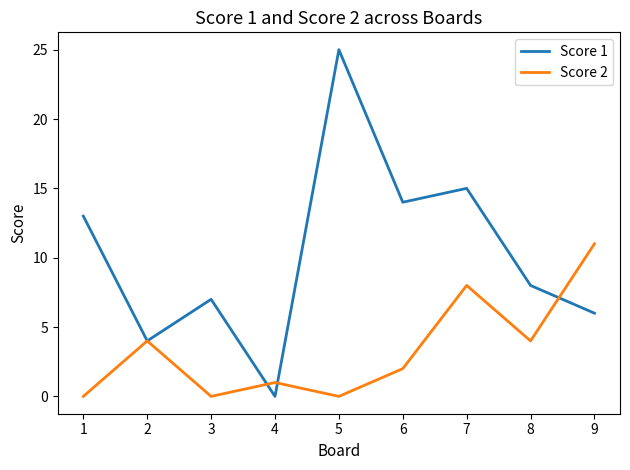

What is the maximum value for Score 2?

11